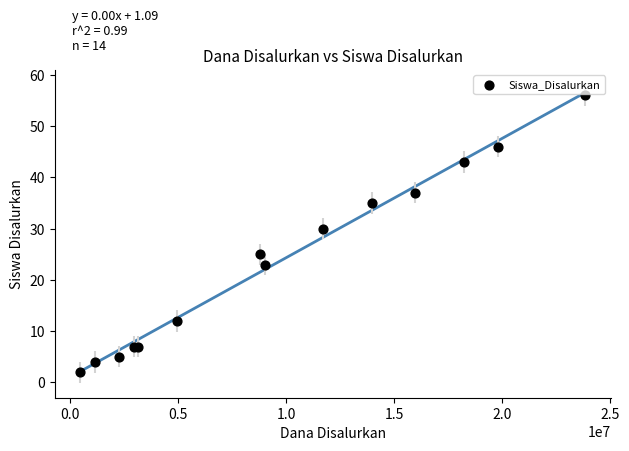

What Y value in the scatter plot is closest to 29?

30